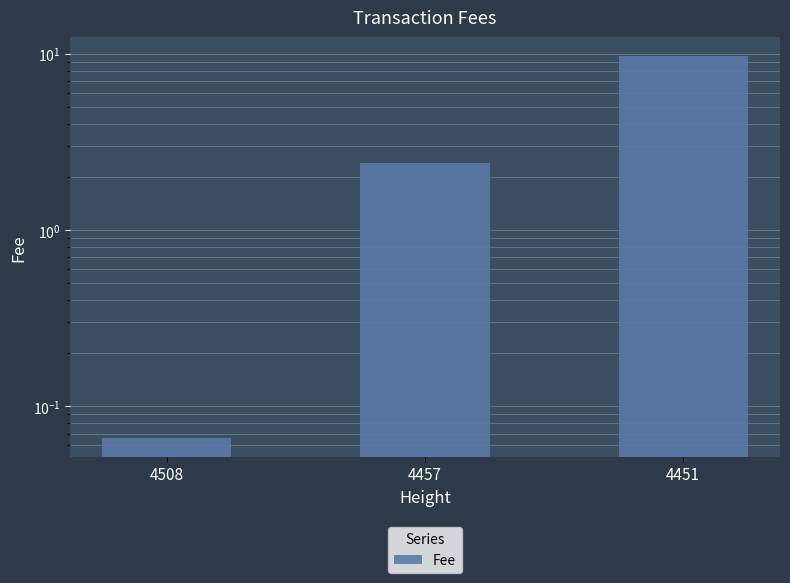

Does the chart contain stacked bars?

No